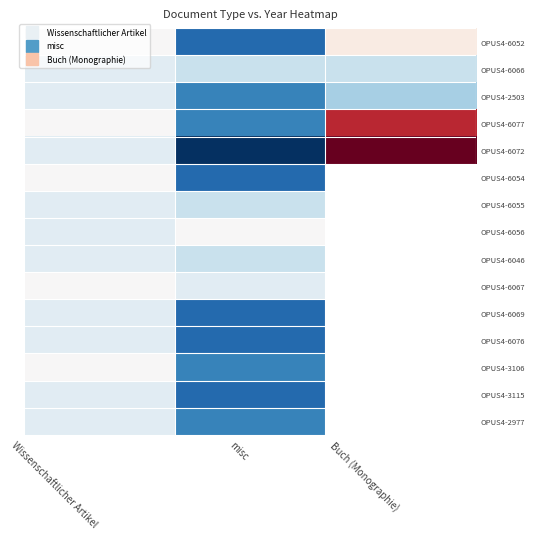

Where is OPUS4-6056 nearest to the value 2010?

Wissenschaftlicher Artikel